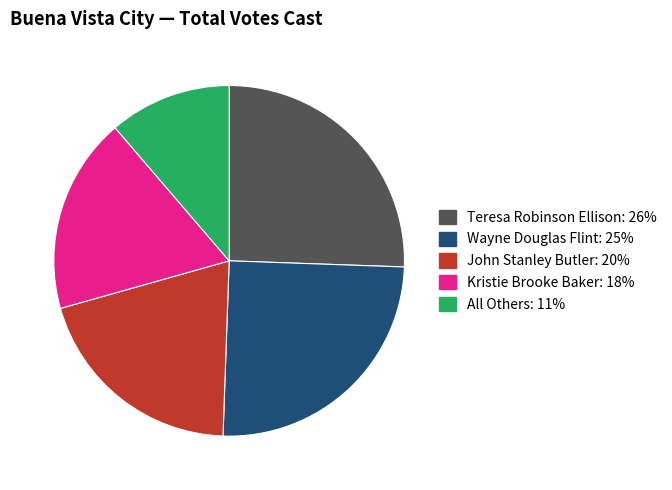

Which slice is the smallest?

All Others